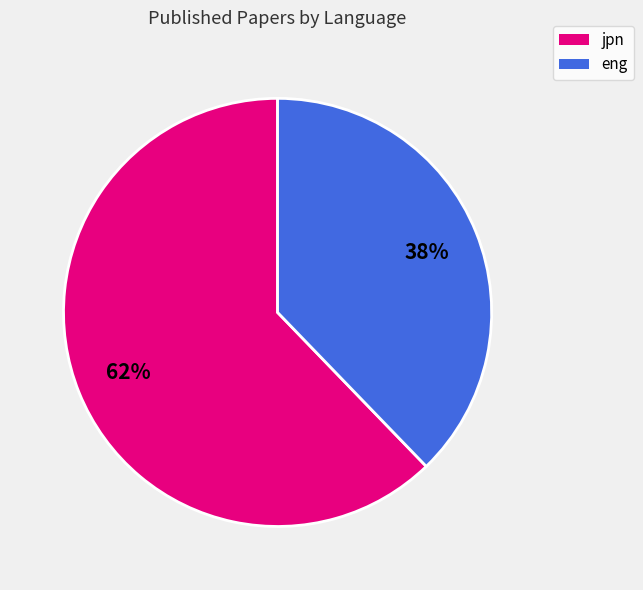

To the nearest percent, what percentage of the pie is jpn?

62%